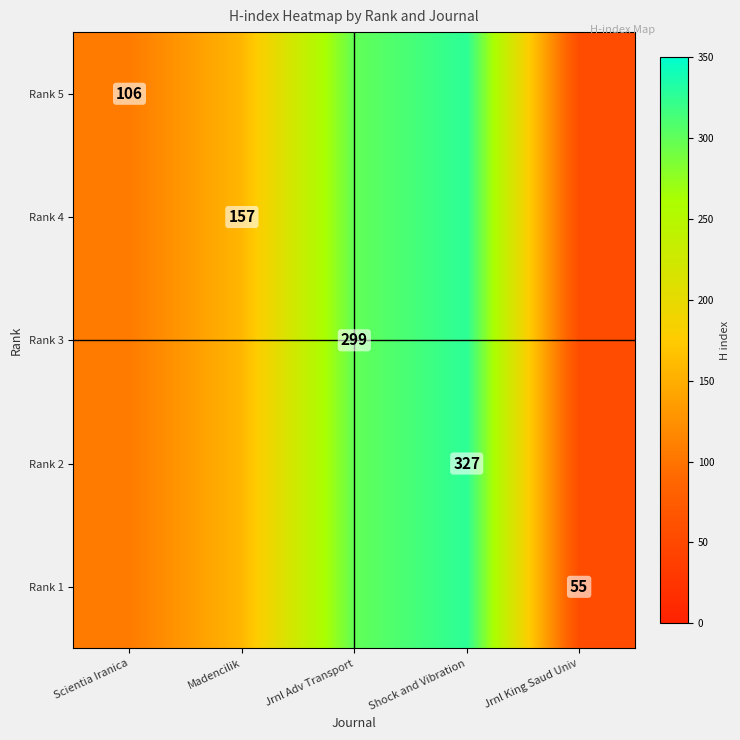

The Rank 1 series shows 37 at Jrnl King Saud Univ. True or false?

False